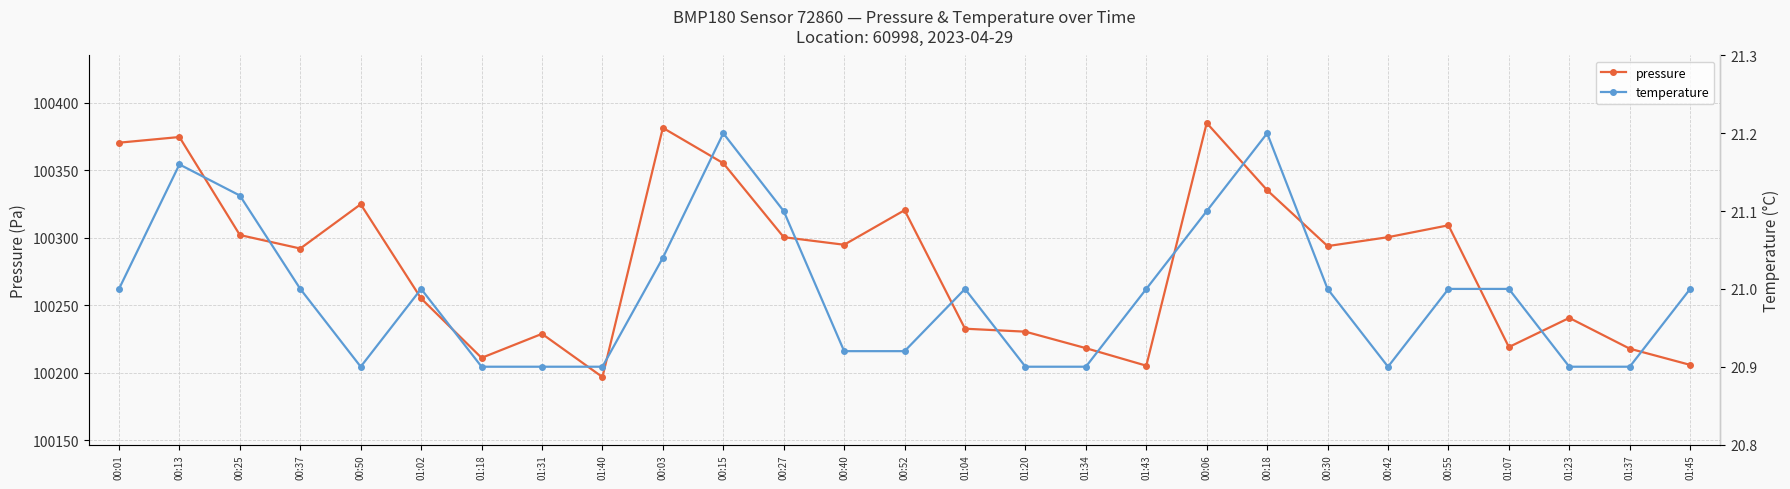

True or false: temperature has a value of 6.3 at 00:27.

False